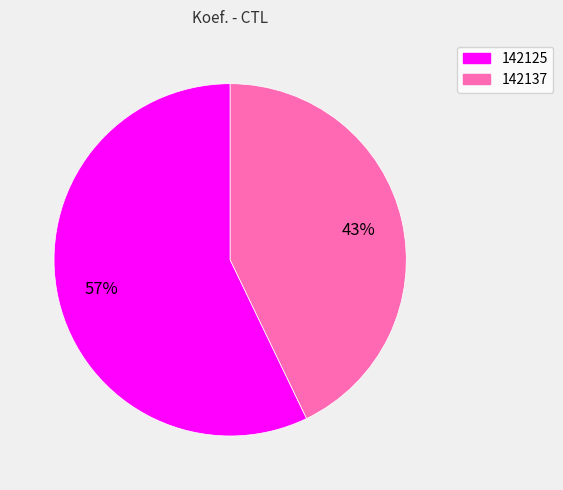

Which slice is the smallest?

142137